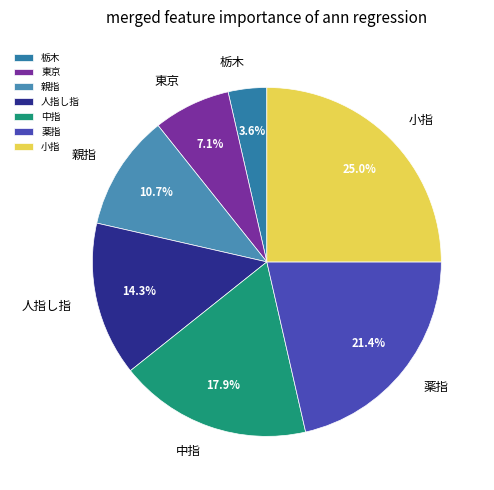

How many slices are in this pie chart?

7